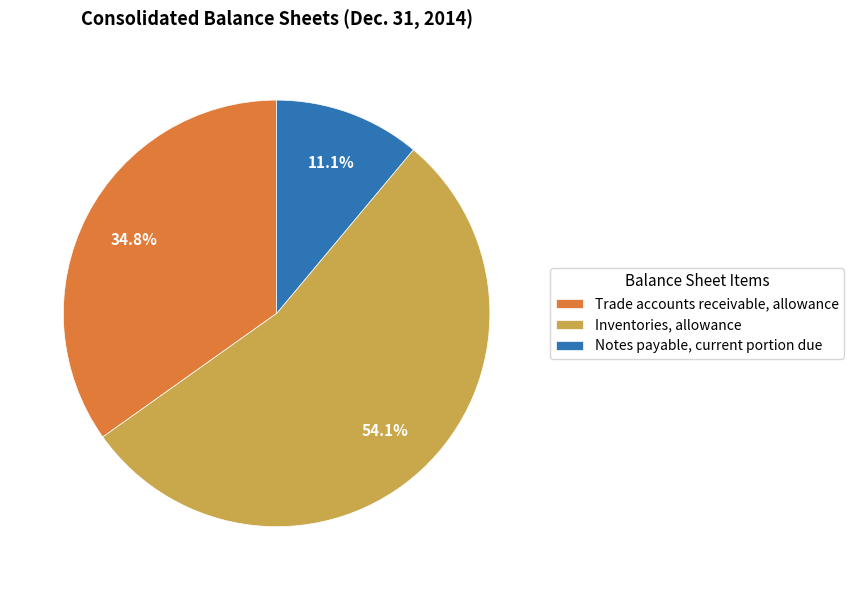

Which category accounts for the majority?

Inventories, allowance